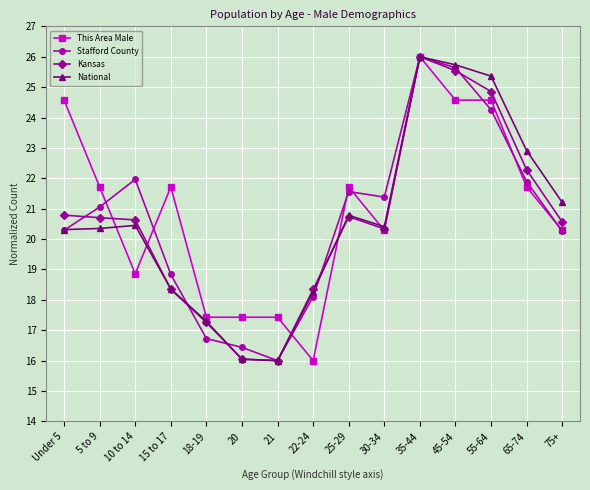

What is the label of the 8th point from the right?

22-24